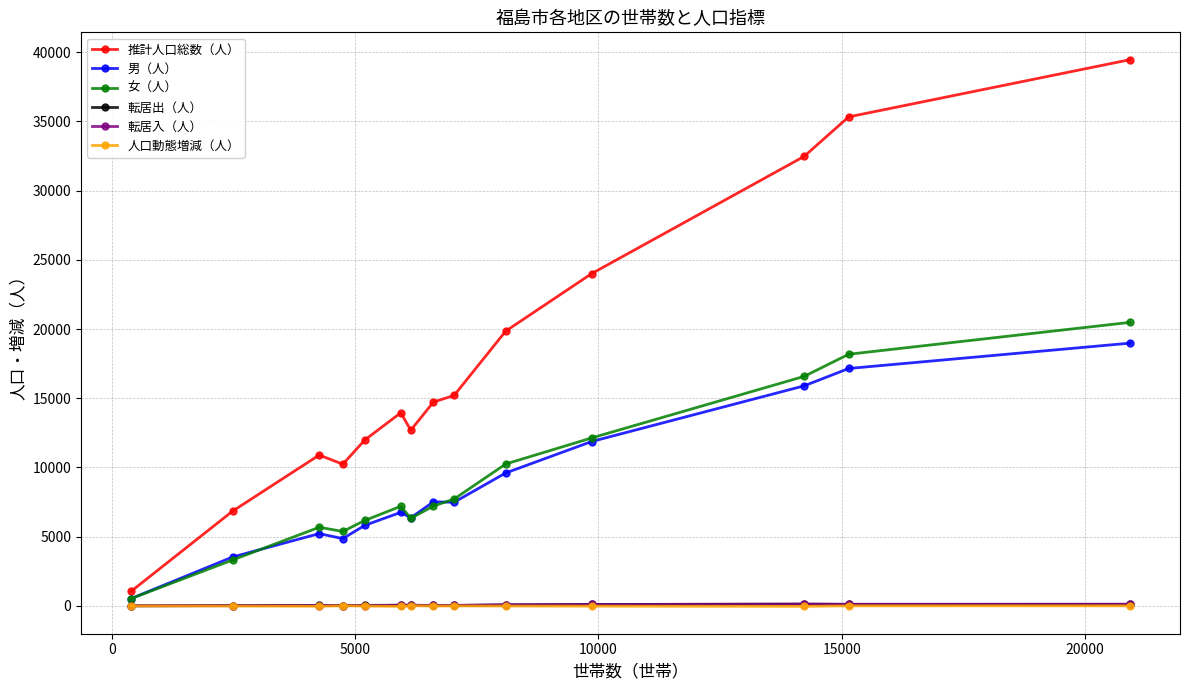

True or false: 推計人口総数（人） has more than 0 points higher than both neighbors.

True